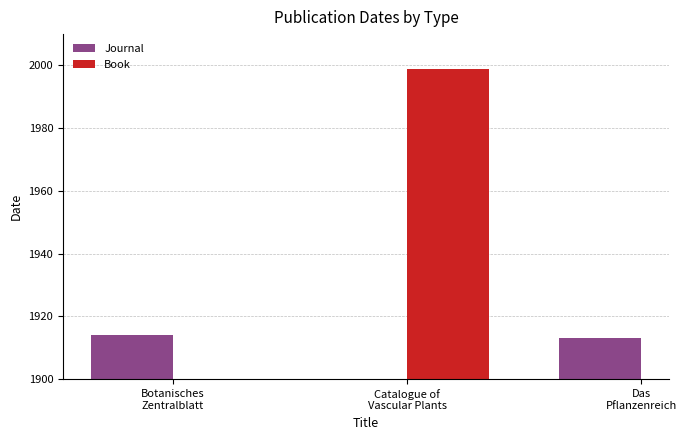

The value at Botanisches
Zentralblatt is 3058. True or false?

False